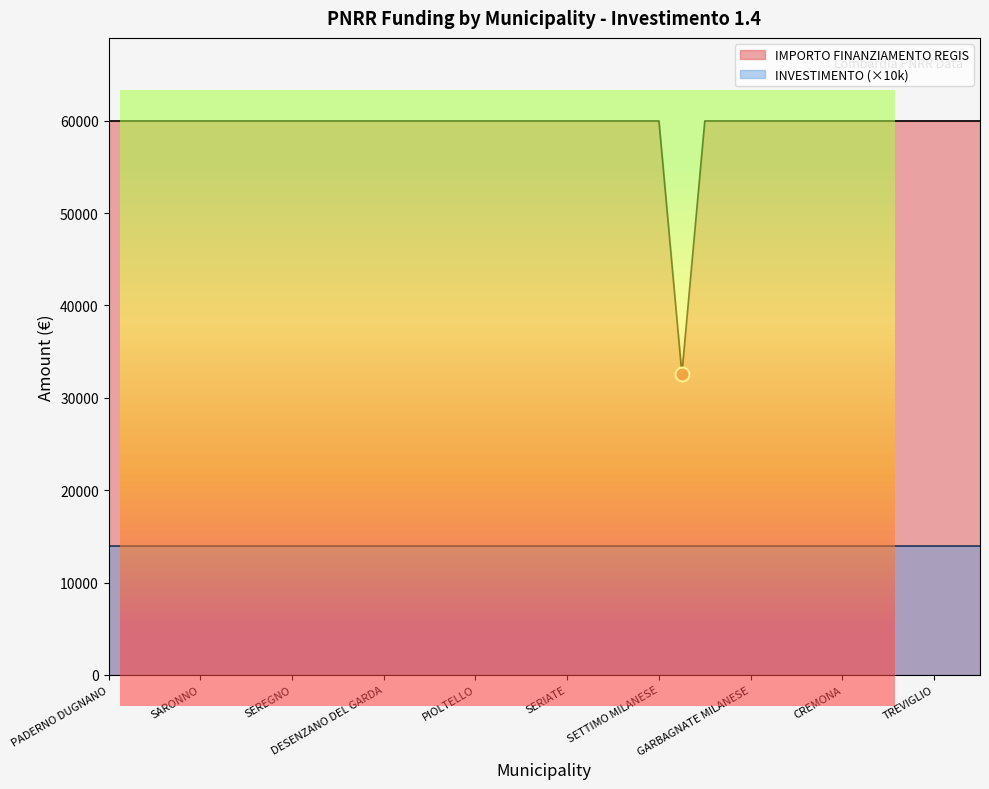

Which label corresponds to the largest value in the chart?

PADERNO DUGNANO